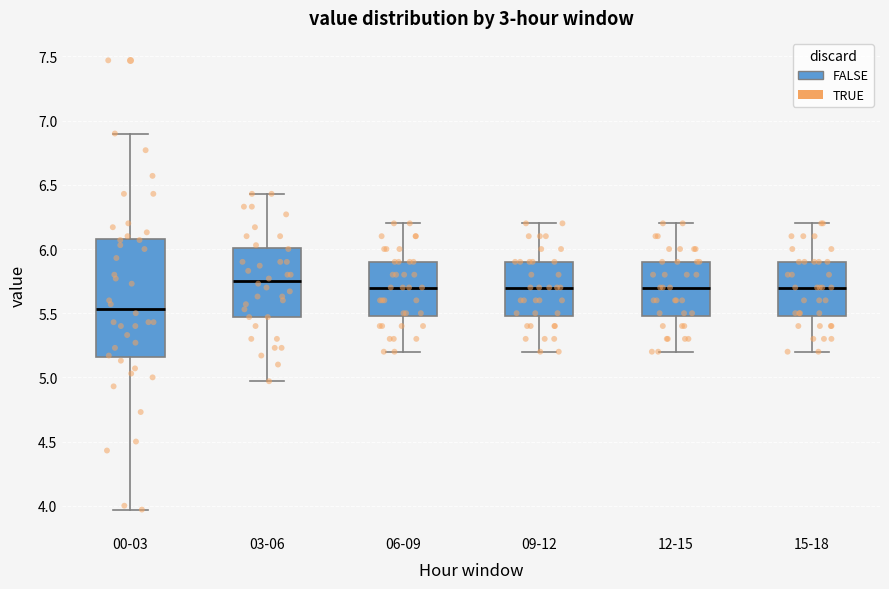

Reading left to right, read every box against the y-axis: the position of its median line, the range the box covers, and the ends of its whiskers. The values are not printed on the chart, so give them approximately, as read against the axis.

00-03: median 5.55, box 5.15 to 6.10, whiskers 3.95 to 6.90
03-06: median 5.75, box 5.45 to 6.00, whiskers 4.95 to 6.45
06-09: median 5.70, box 5.50 to 5.90, whiskers 5.20 to 6.20
09-12: median 5.70, box 5.50 to 5.90, whiskers 5.20 to 6.20
12-15: median 5.70, box 5.50 to 5.90, whiskers 5.20 to 6.20
15-18: median 5.70, box 5.50 to 5.90, whiskers 5.20 to 6.20